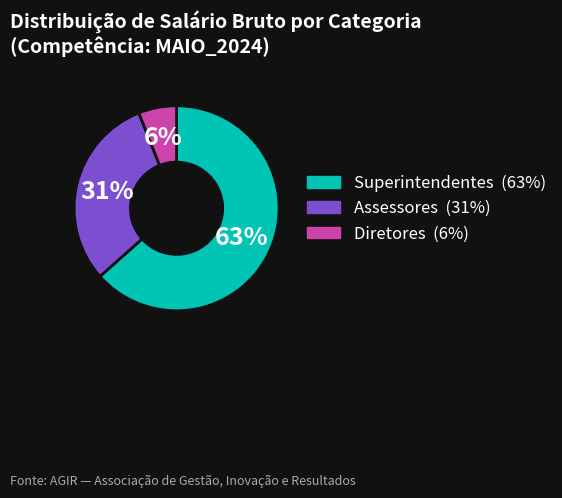

How many segments does this pie chart have?

3